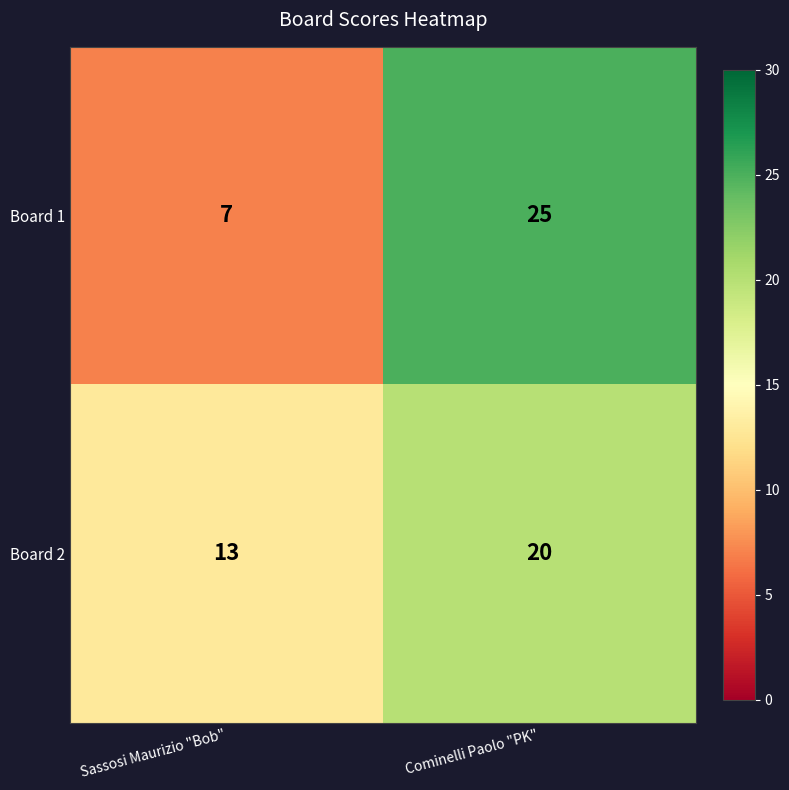

Is it true that Board 2 equals 20 at Cominelli Paolo "PK"?

True